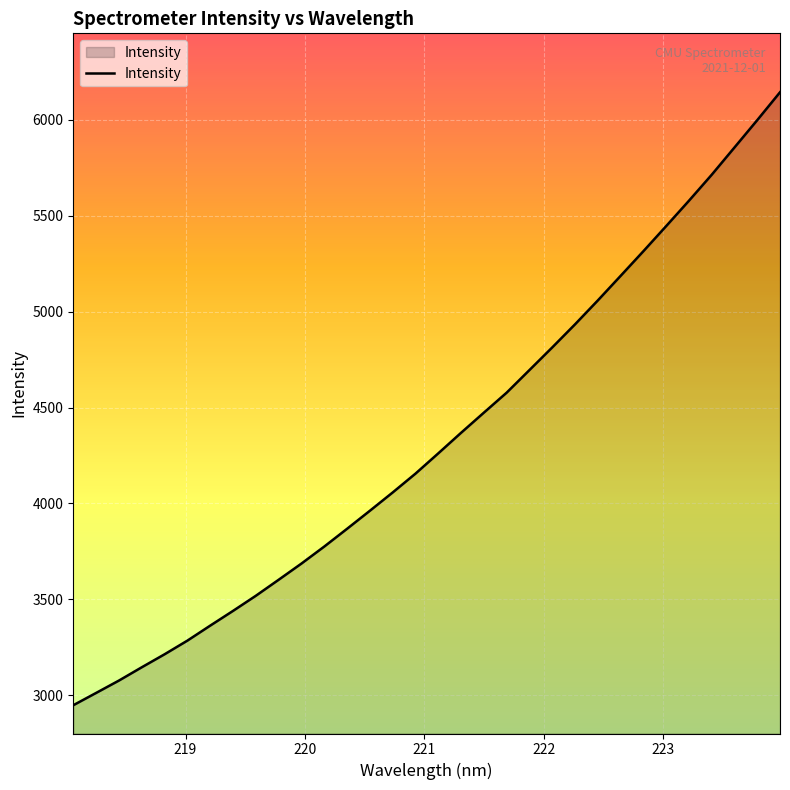

What is the minimum value shown in the chart?

2947.9